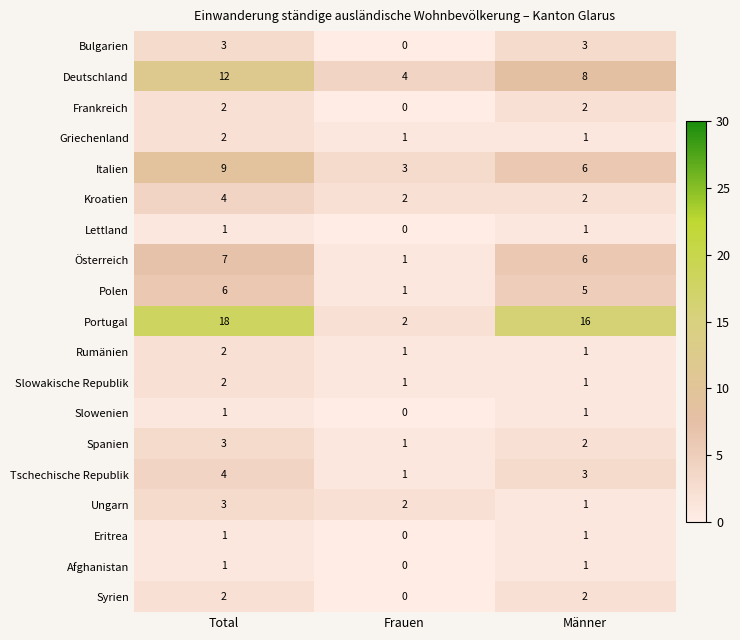

Between Total and Männer, which series saw the biggest shift?

Deutschland